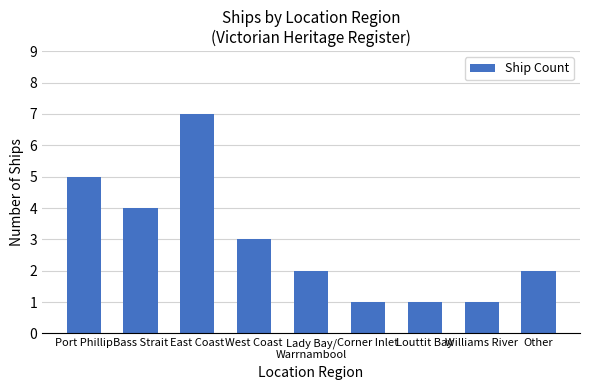

What is the approximate value at Bass Strait?

4